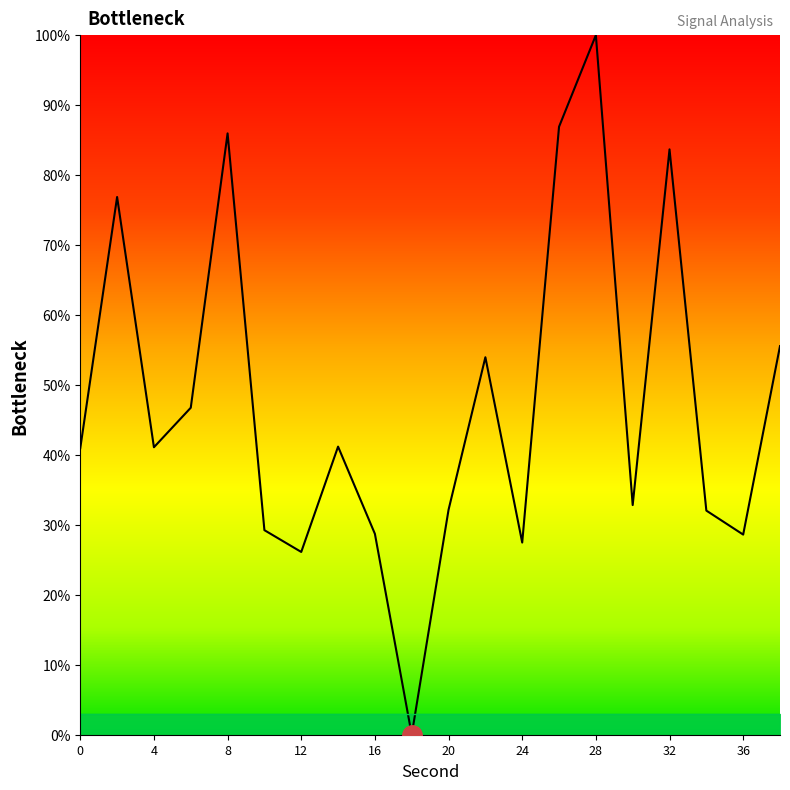

What is the difference between the maximum and minimum values?

100.0